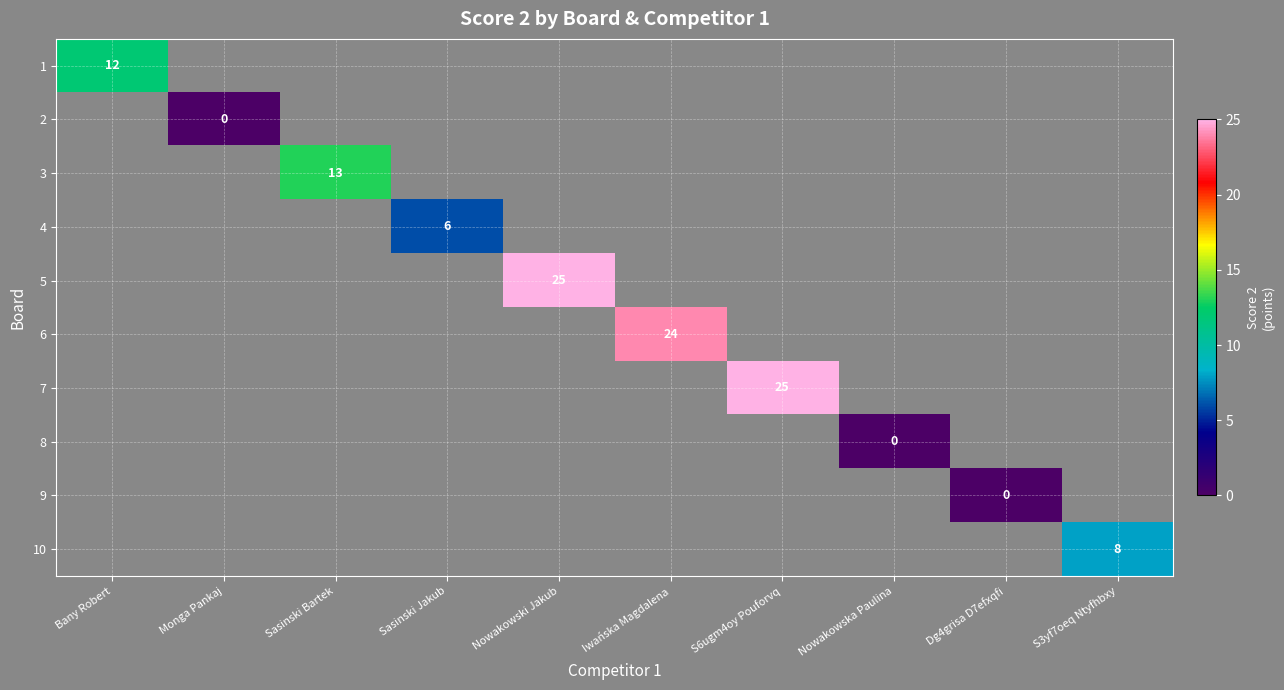

The value of 7 at S6ugm4oy Pouforvq is 25. True or false?

True